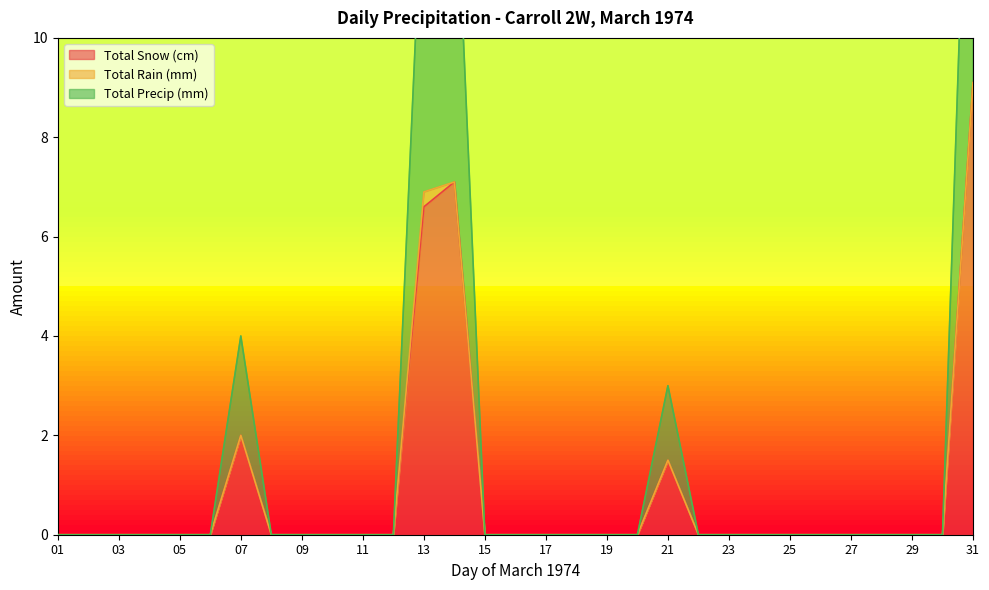

Between 23 and 28, which is larger?

23